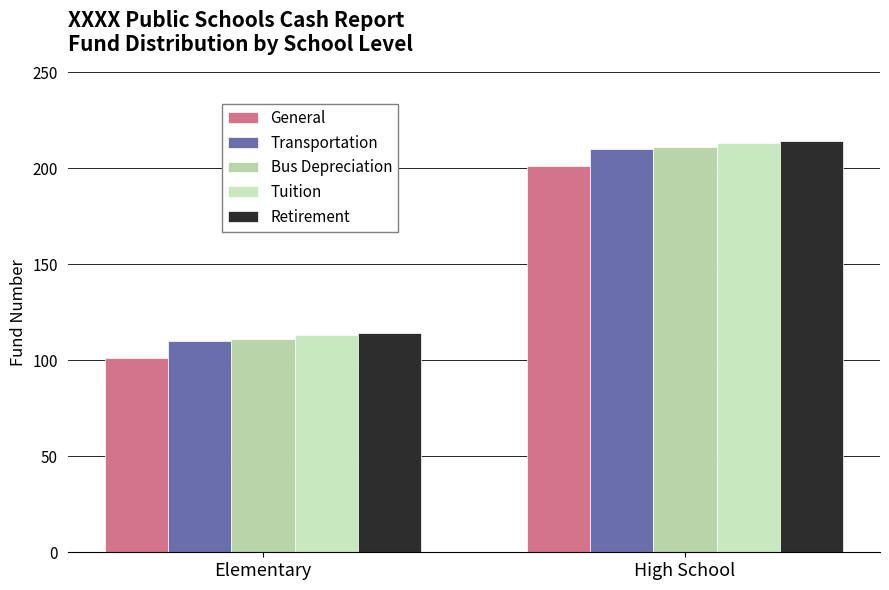

Are the bars horizontal?

No